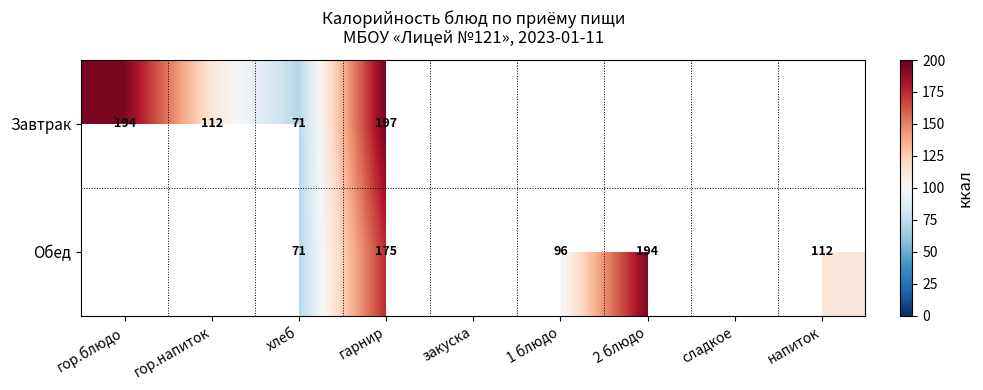

What is the difference between the Обед values at напиток and гарнир?

63